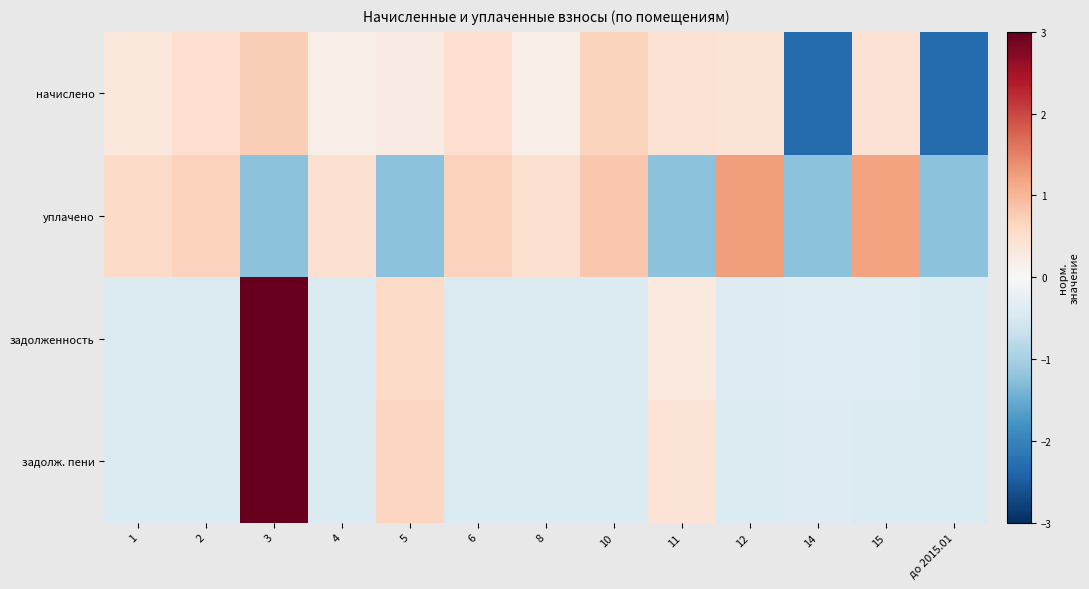

What is the smallest value displayed?

-2.3